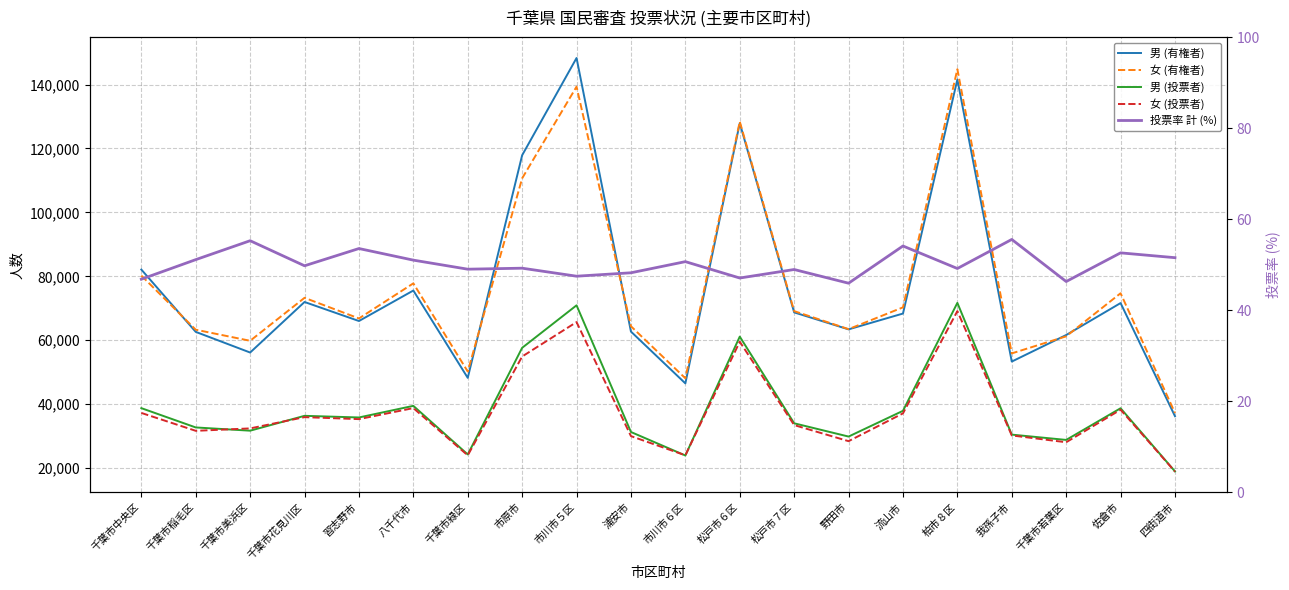

At which category does 女 (有権者) reach its first local valley?

千葉市美浜区